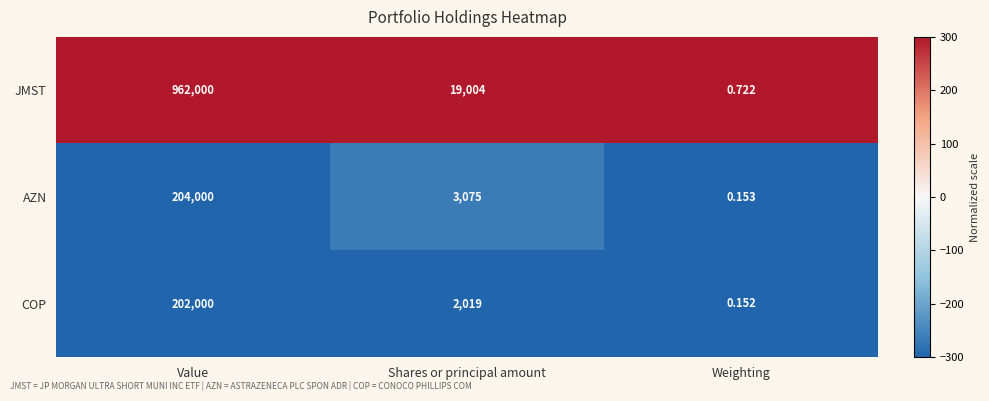

List the labels in order of JMST value, smallest first.

Weighting, Shares or principal amount, Value